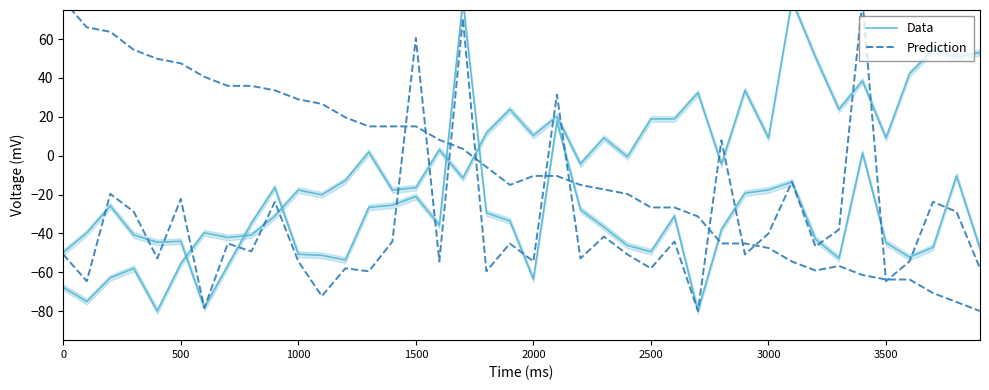

Which series ends up on top after the final intersection of Prediction and Data?

Data